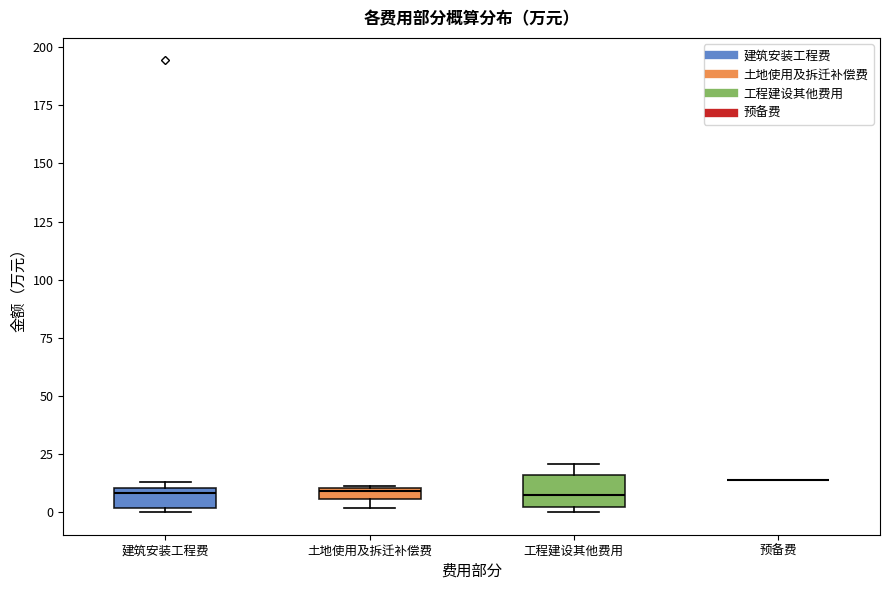

Which box is the tallest, from its lower edge to its upper edge?

工程建设其他费用